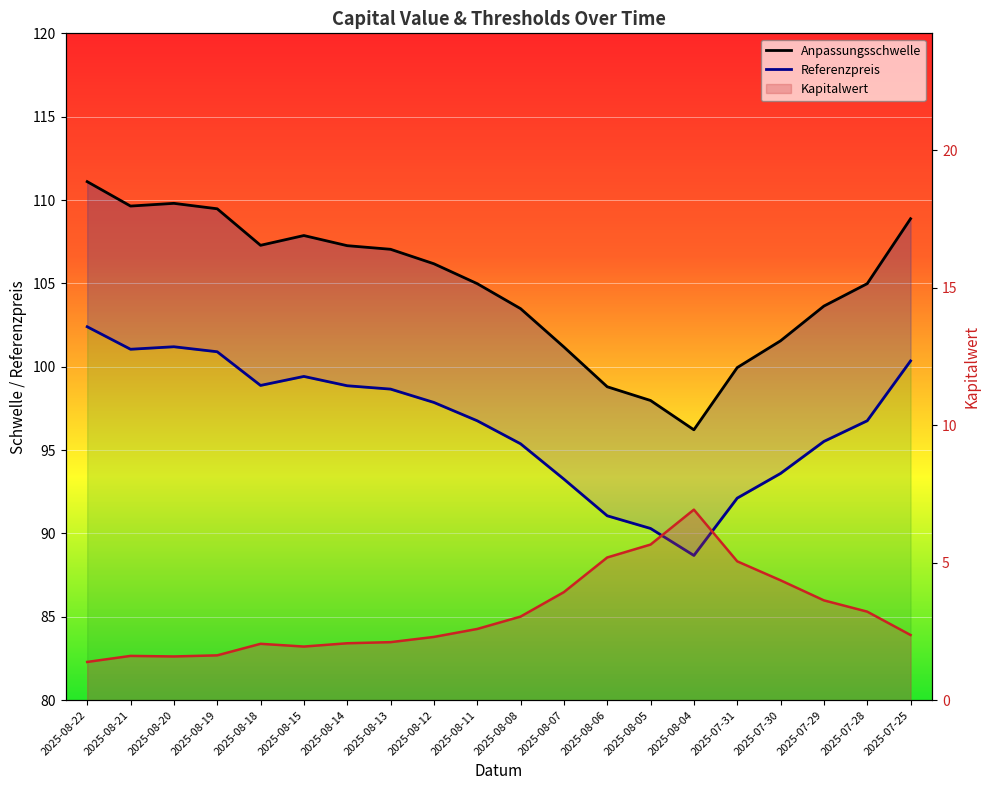

How many values in the Kapitalwert series are below 2?

5